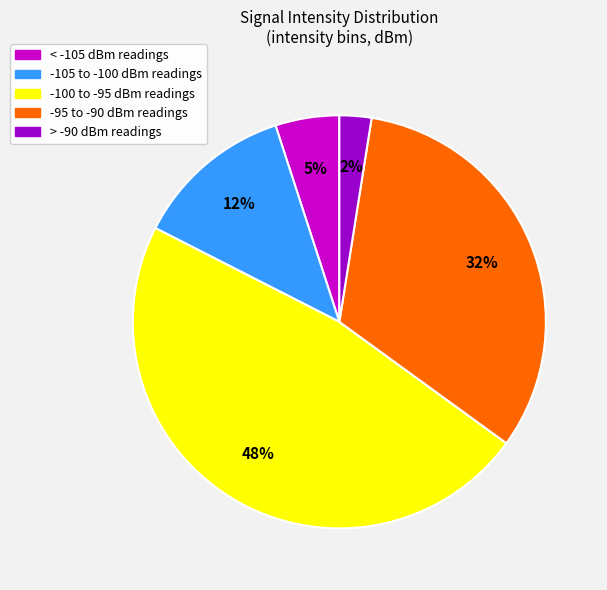

True or false: -95 to -90 dBm readings accounts for 32% of the total.

True